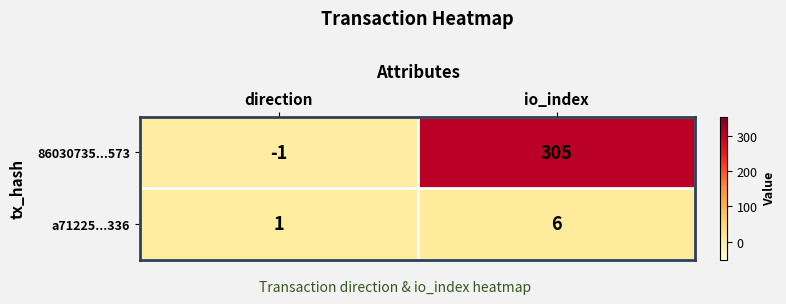

Reading right to left, transcribe all the data shown in this chart.

86030735...573: io_index=305	direction=-1
a71225...336: io_index=6	direction=1